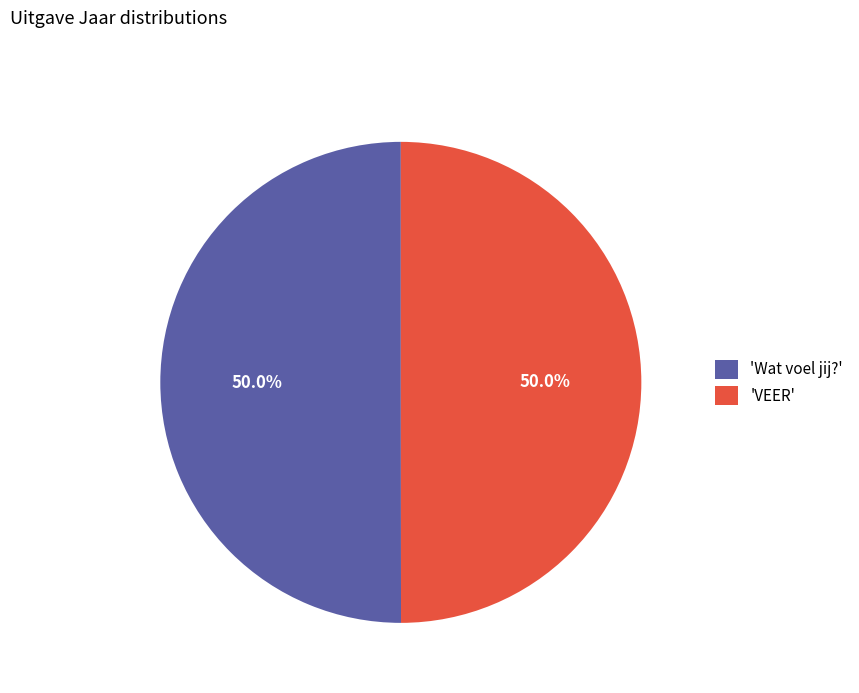

What is the ratio of the value at 'Wat voel jij?' to the value at 'VEER'?

1.0